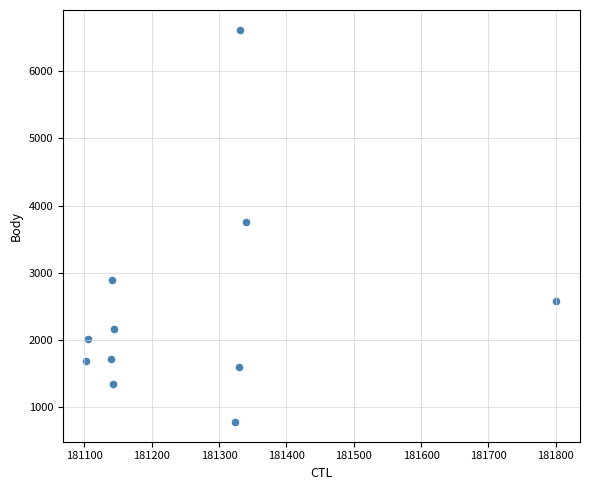

What is the range of Y values (max minus min)?

5842